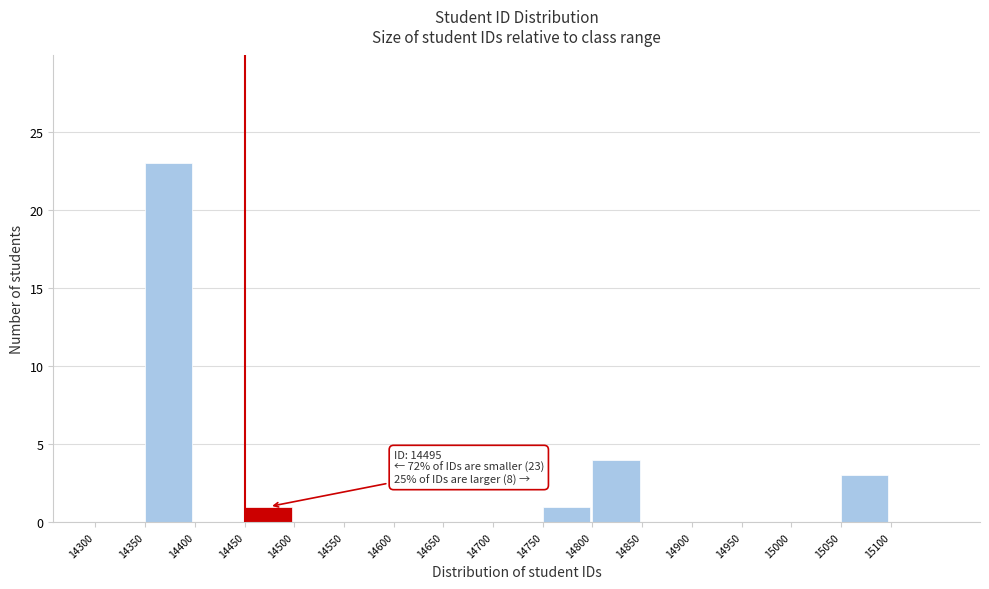

Over which range of the x-axis is the bar tallest?

14350 to 14400